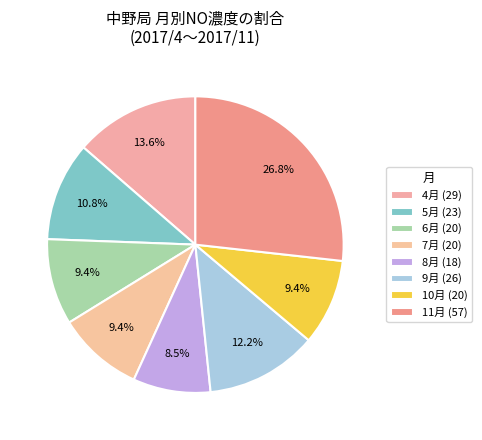

Count the number of slices in the pie.

8